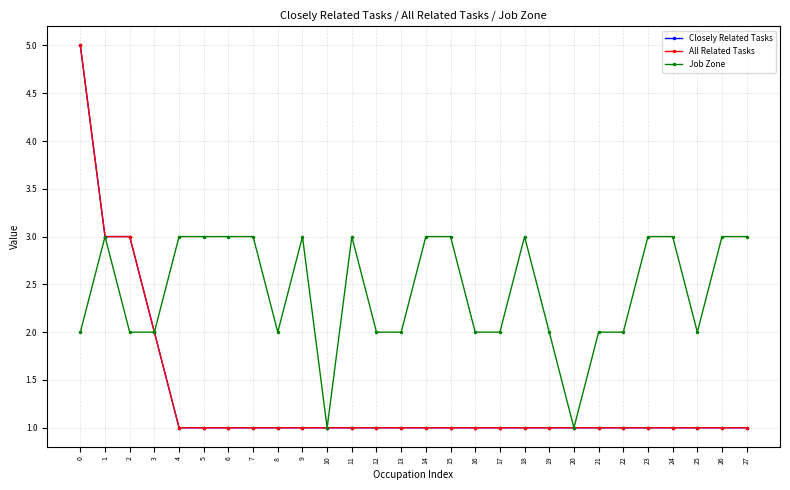

Is this an area chart (filled region under the line)?

No